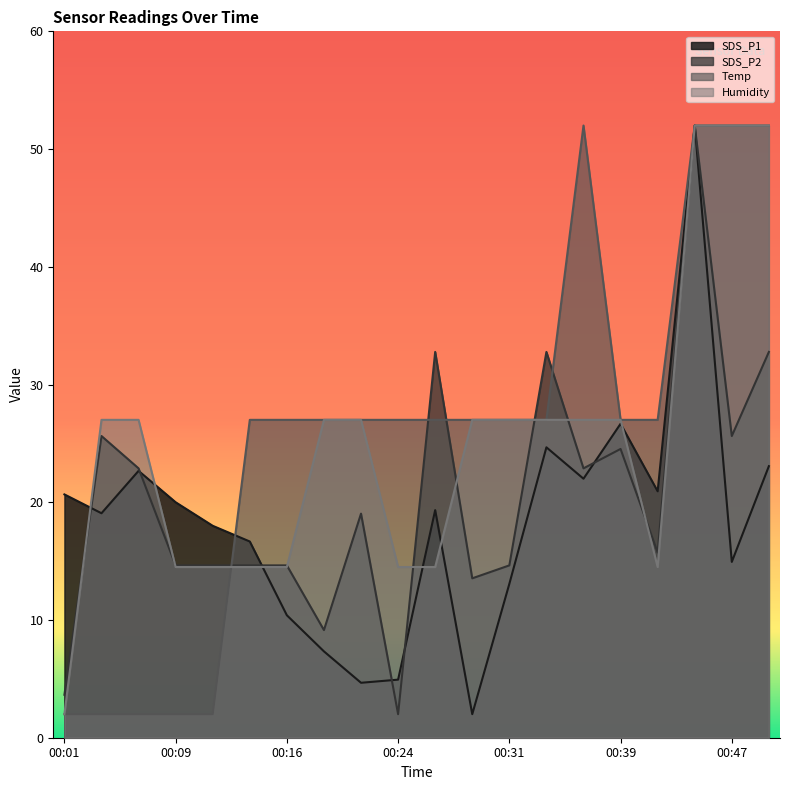

How many values in the SDS_P1 series are below 19?

9